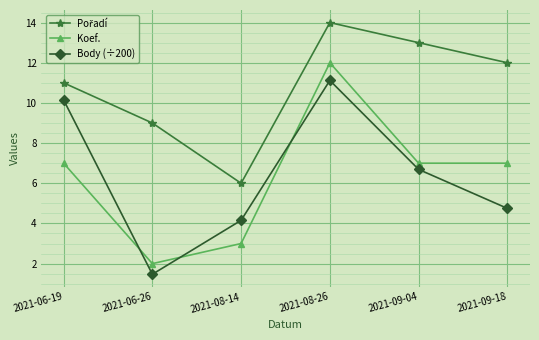

What is the minimum value shown in the chart?

1.5